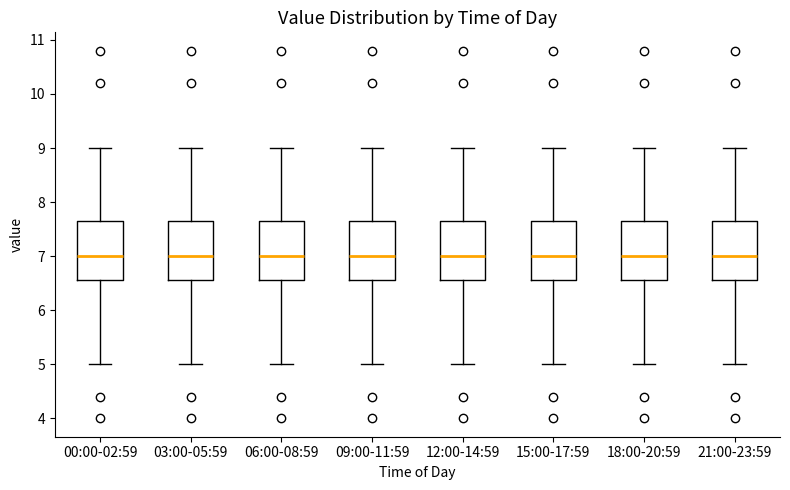

Where is the upper edge of the box for 12:00-14:59 on the y-axis? The values are not printed on the chart, so give them approximately, as read against the axis.

7.7